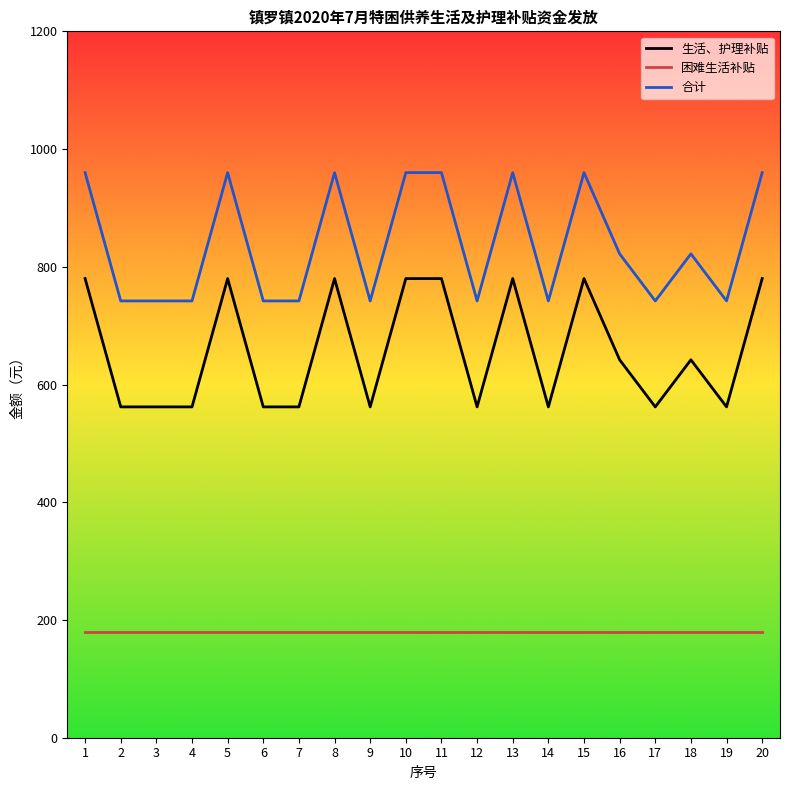

Which series has the largest total across all categories?

合计